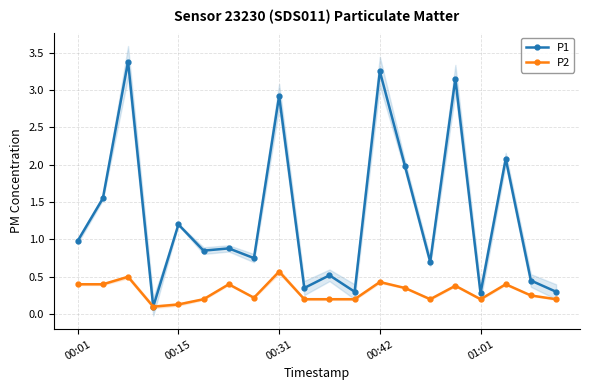

The value of P2 at 00:31 is 0.6. True or false?

True